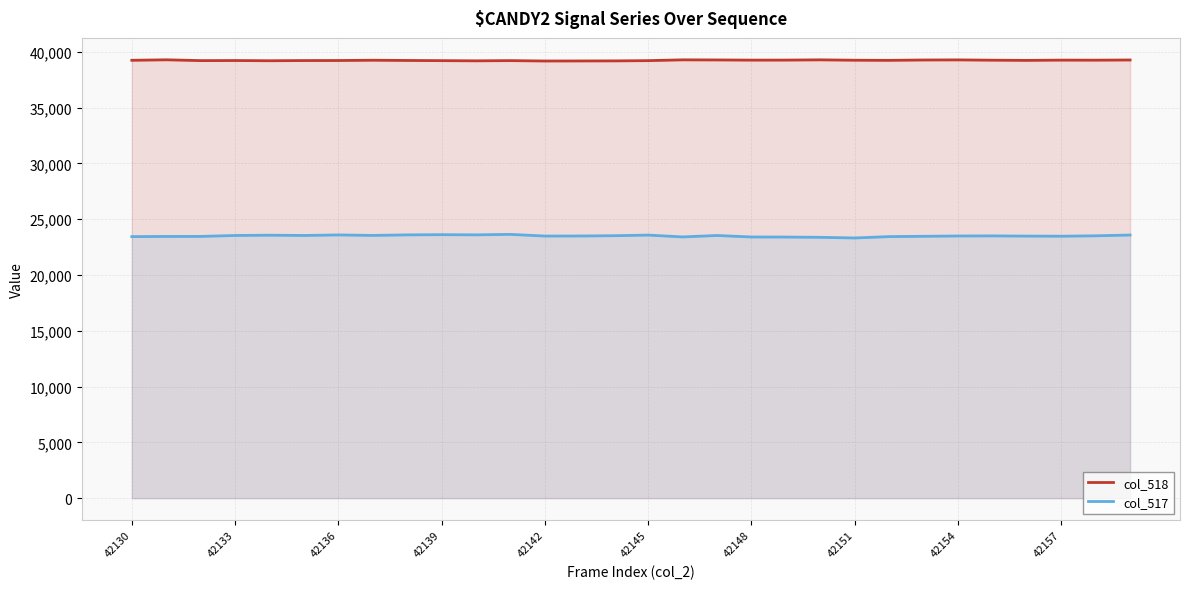

How many lines are shown in the chart?

2